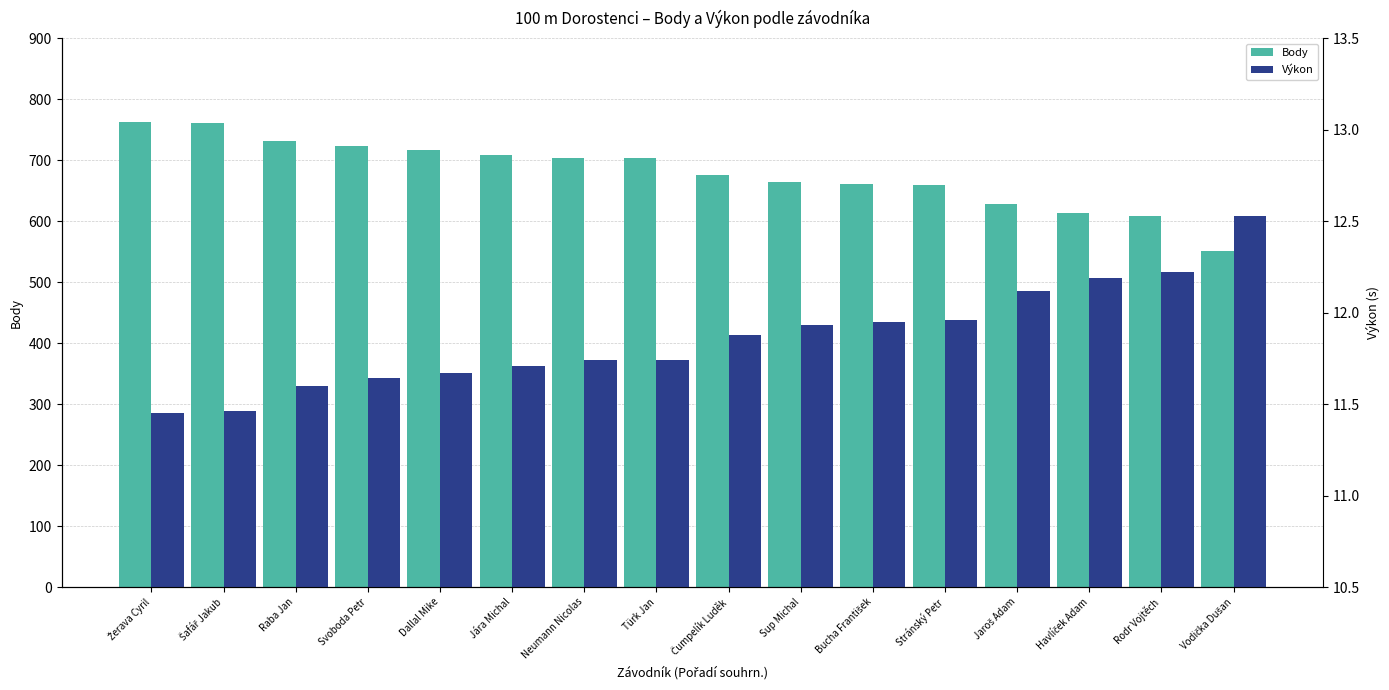

At how many categories does at least one series exceed 654?

12